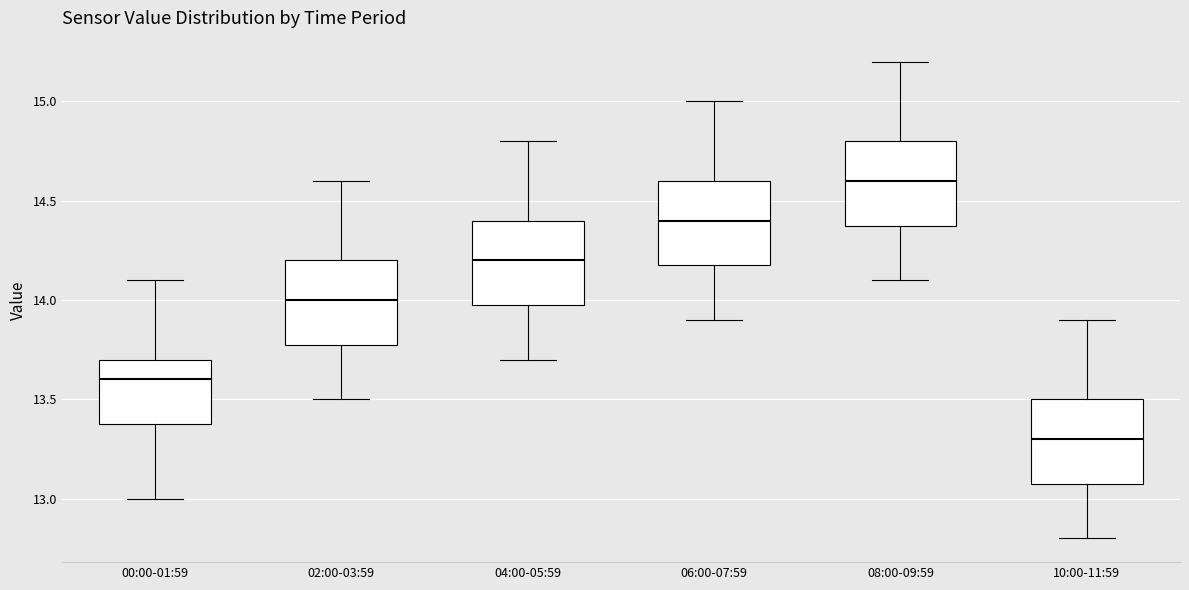

Reading left to right, transcribe this box plot: for each box, give where its median line is, the range the box spans, and where its two whiskers end, as read against the y-axis. The values are not printed on the chart, so give them approximately, as read against the axis.

00:00-01:59: median 13.6, box 13.4 to 13.7, whiskers 13.0 to 14.1
02:00-03:59: median 14.0, box 13.8 to 14.2, whiskers 13.5 to 14.6
04:00-05:59: median 14.2, box 14.0 to 14.4, whiskers 13.7 to 14.8
06:00-07:59: median 14.4, box 14.2 to 14.6, whiskers 13.9 to 15.0
08:00-09:59: median 14.6, box 14.4 to 14.8, whiskers 14.1 to 15.2
10:00-11:59: median 13.3, box 13.1 to 13.5, whiskers 12.8 to 13.9